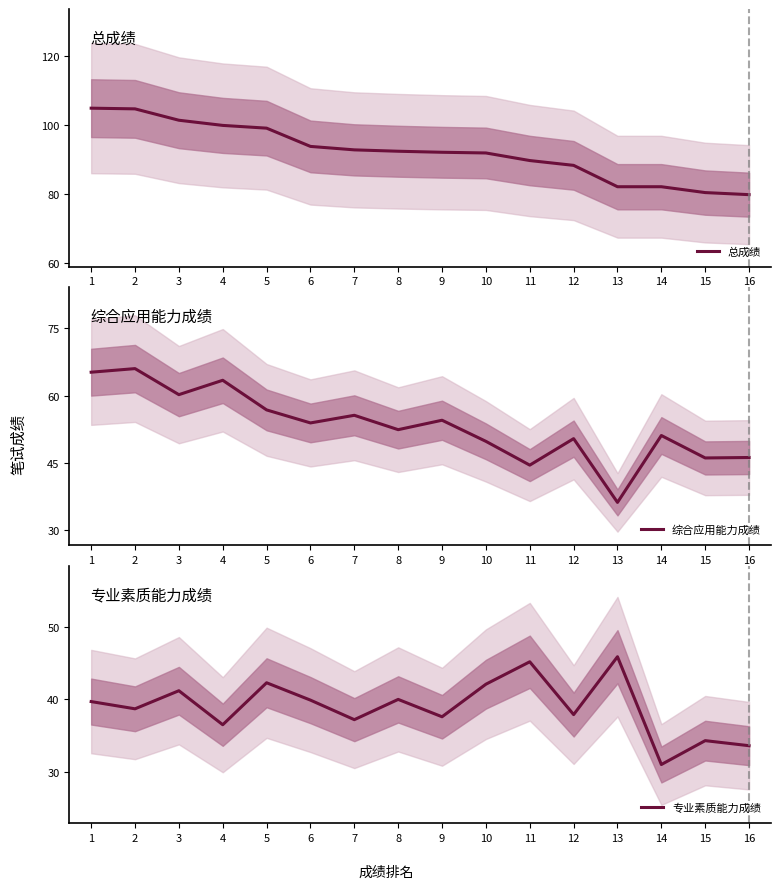

Is the value of 专业素质能力成绩 at 5 greater than the value of 综合应用能力成绩 at 16?

No